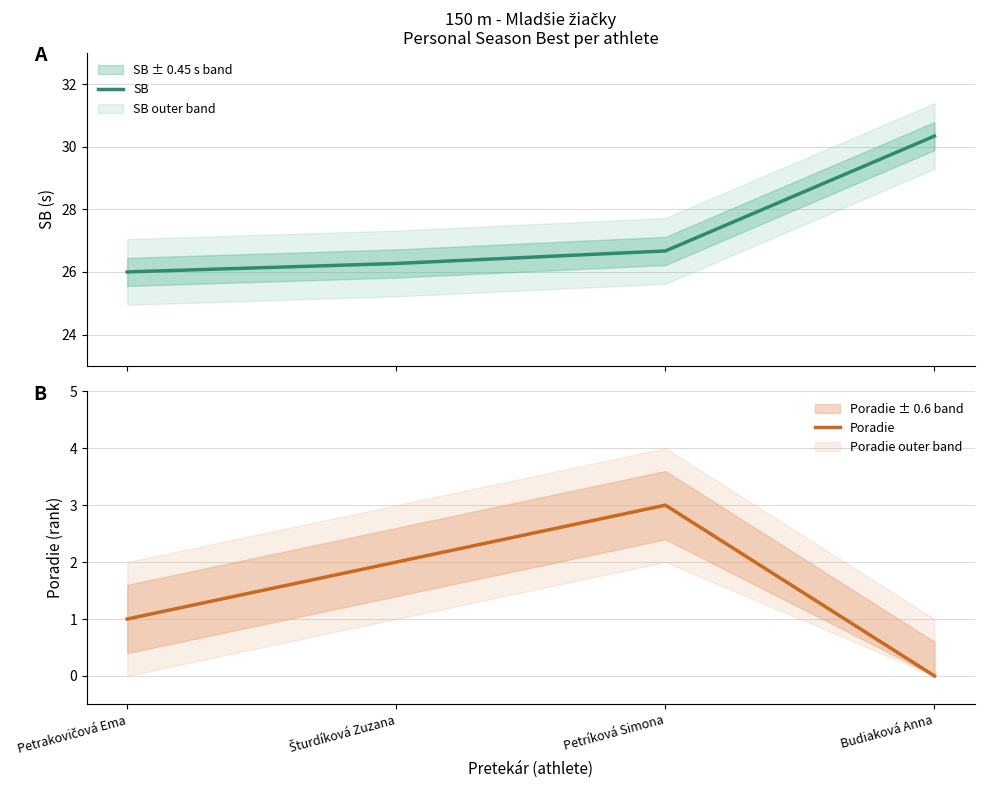

Which category has the highest value in the SB series?

Budiaková Anna